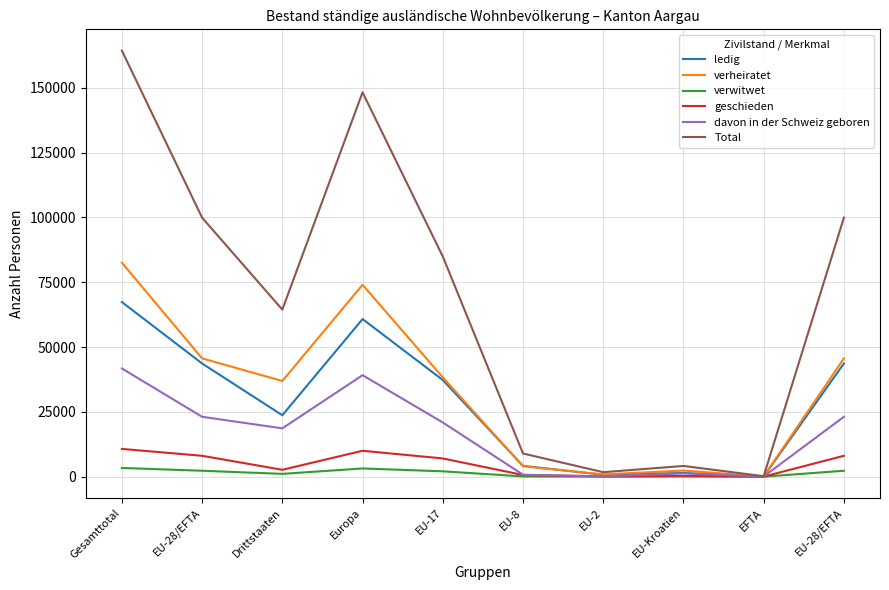

How many lines are shown in the chart?

6